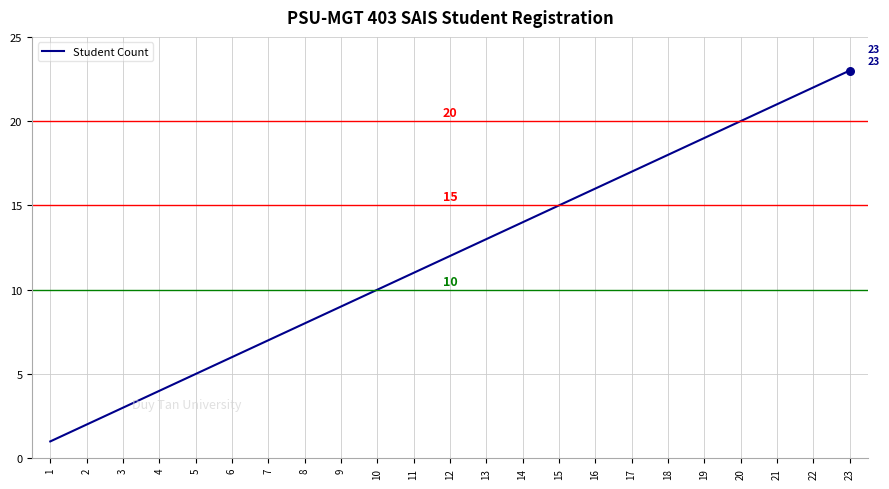

Approximately how many times larger is the value at 22 compared to 20?

1.1